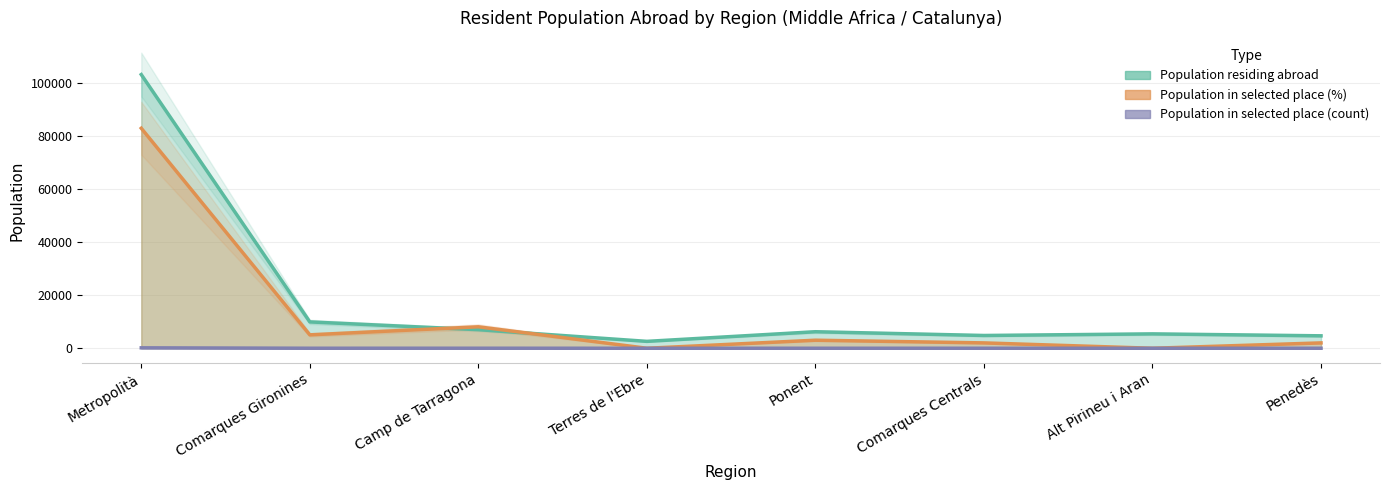

True or false: Population residing abroad and Population in selected place (count) intersect in this chart.

False